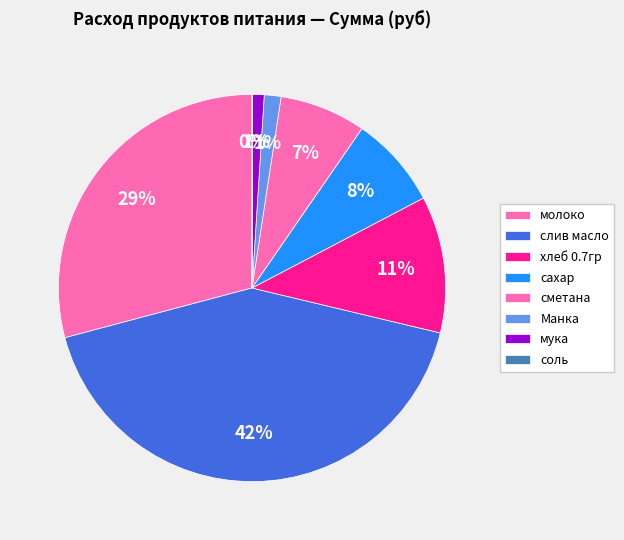

True or false: сметана accounts for 7% of the total.

True